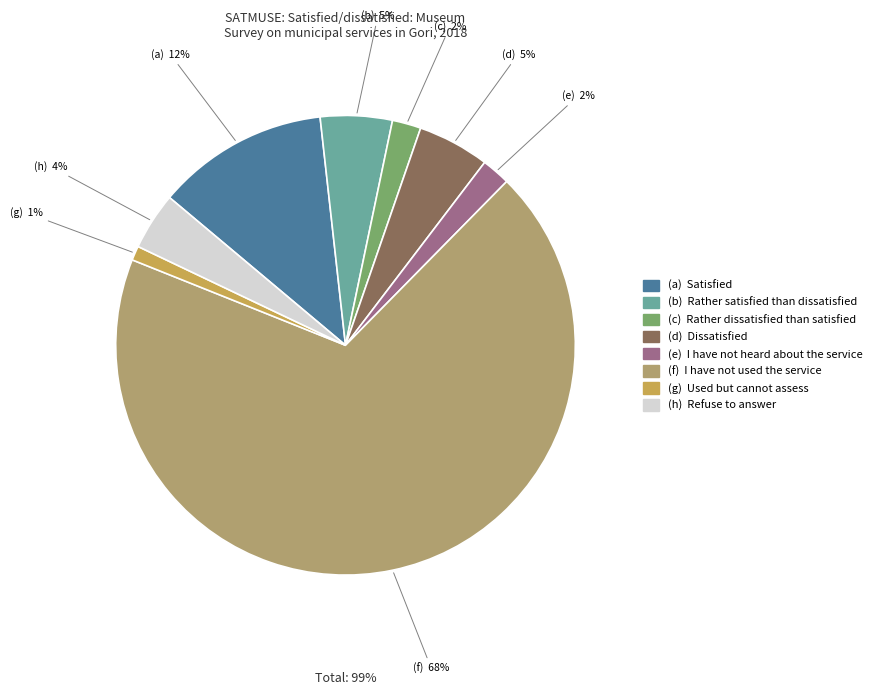

What is the smallest slice in the pie chart?

Used but cannot assess